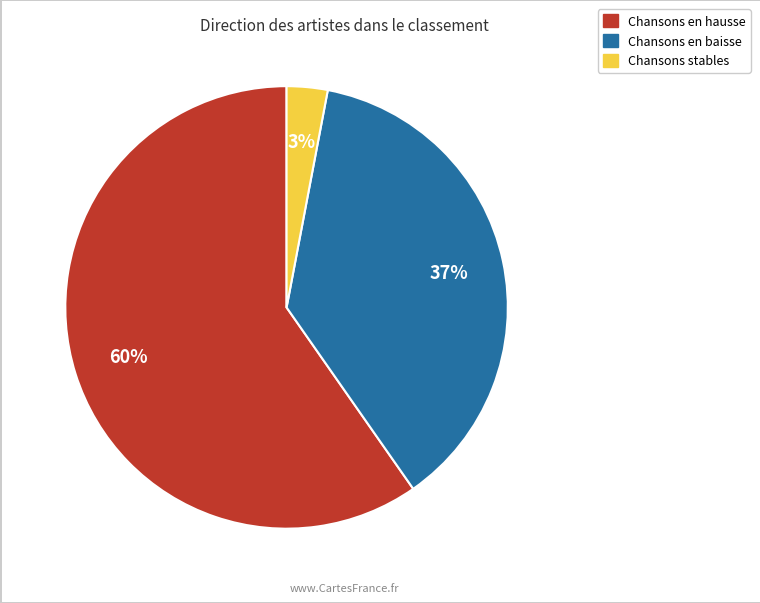

How many slices are in this pie chart?

3